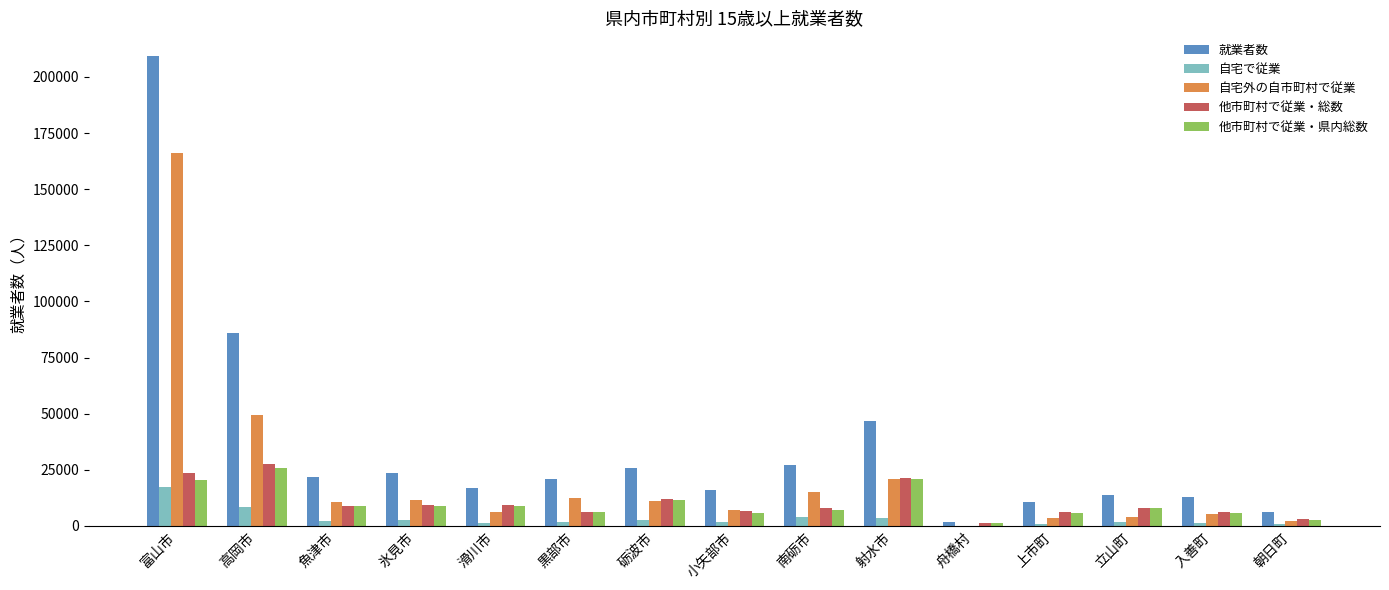

Which series has the largest total across all categories?

就業者数